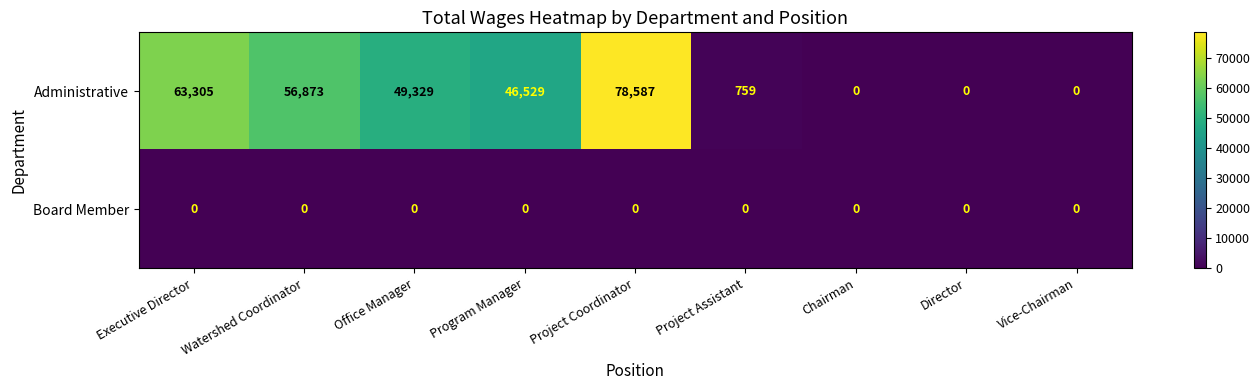

What is the difference between the maximum and minimum values in the Administrative series?

78587